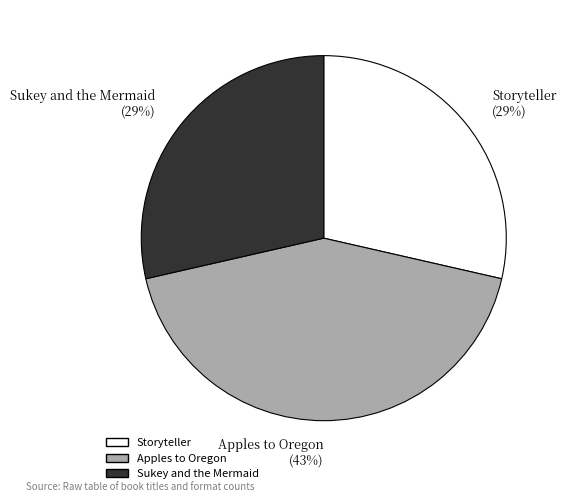

To the nearest percent, what portion does Apples to Oregon represent?

43%